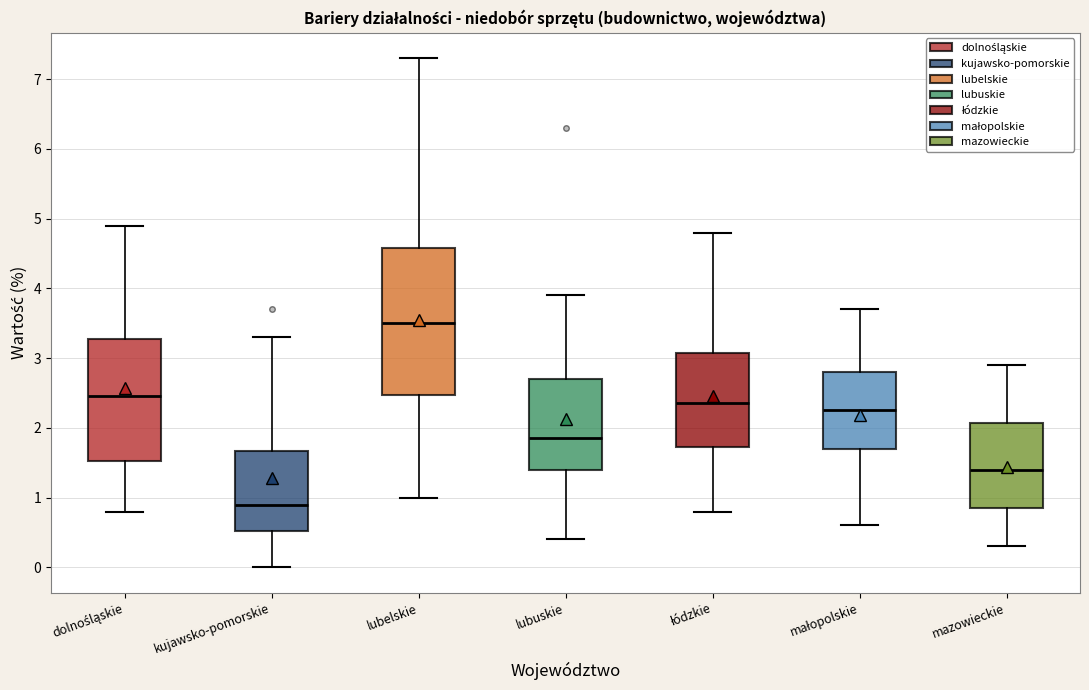

Which box has the lowest median line?

kujawsko-pomorskie